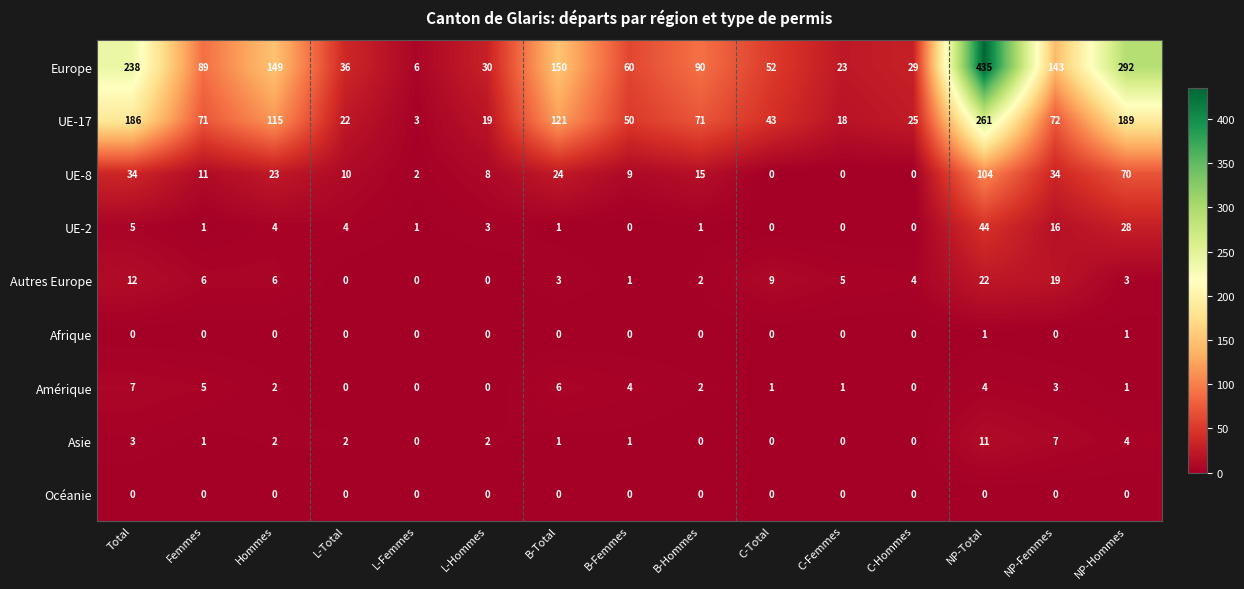

What is the highest value of the Asie series?

11